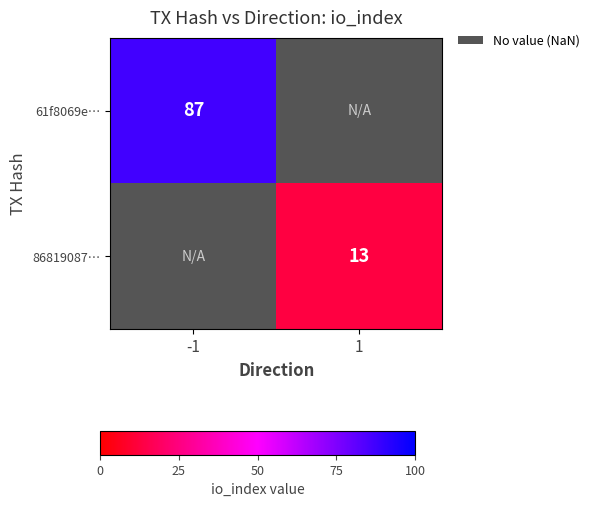

The 61f8069e… series shows 19 at -1. True or false?

False